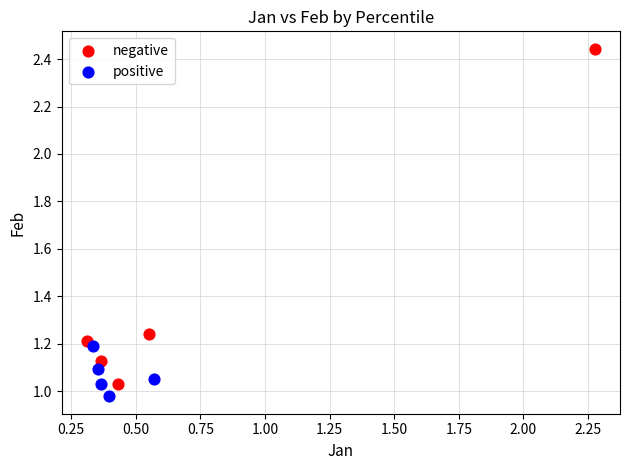

Which series contains the highest Y value?

negative